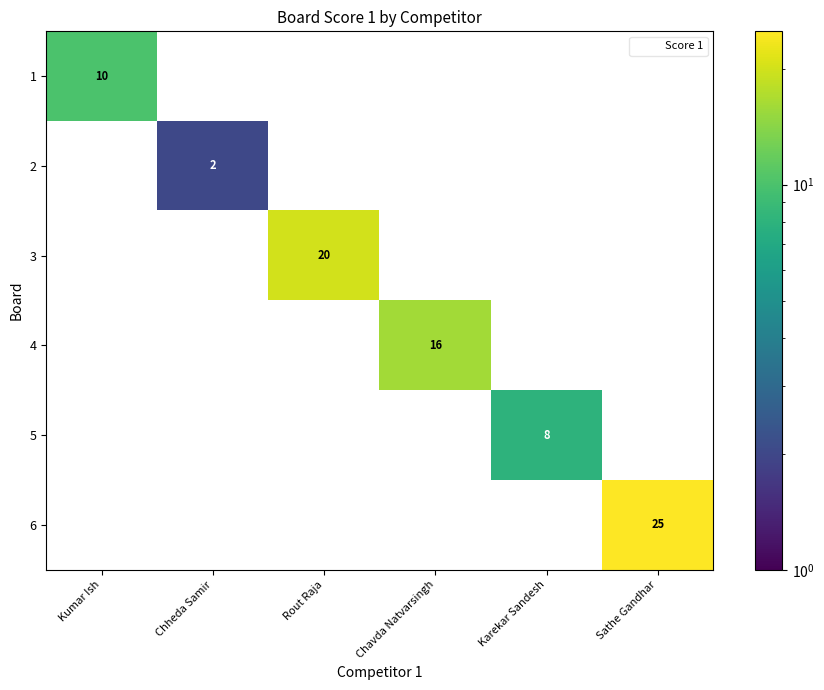

True or false: 4 has a value of -9 at Kumar Ish.

False